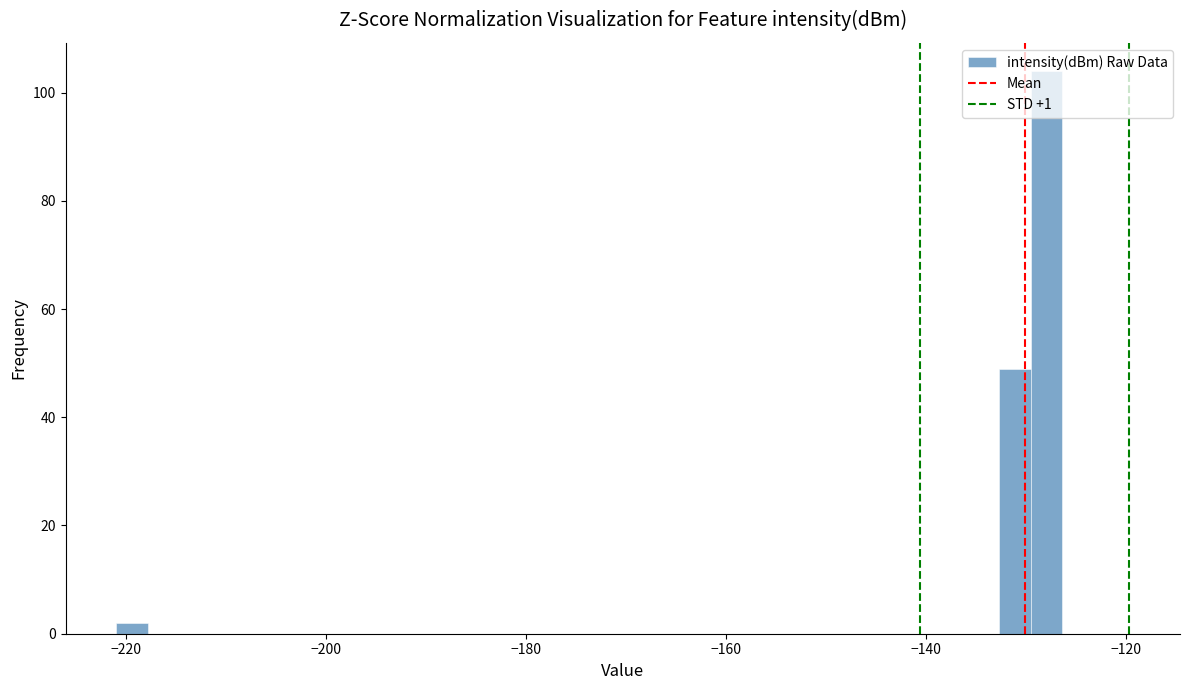

Around what value on the x-axis is the tallest bar? Give the approximate position of its centre, as read against the axis.

-128